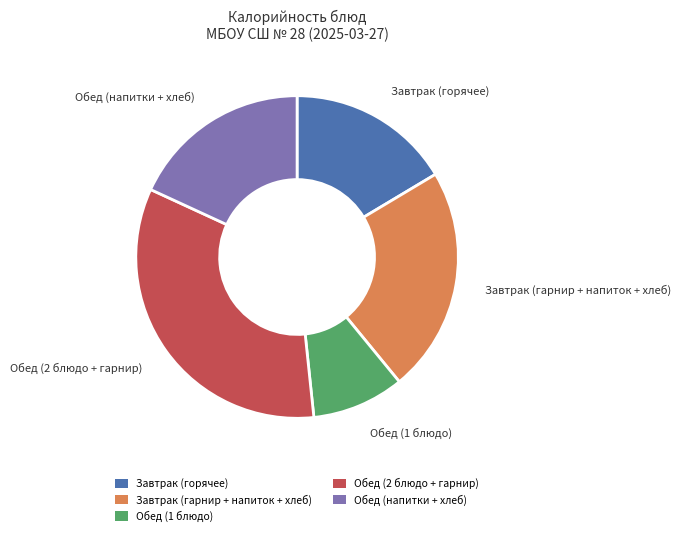

How many segments does this pie chart have?

5